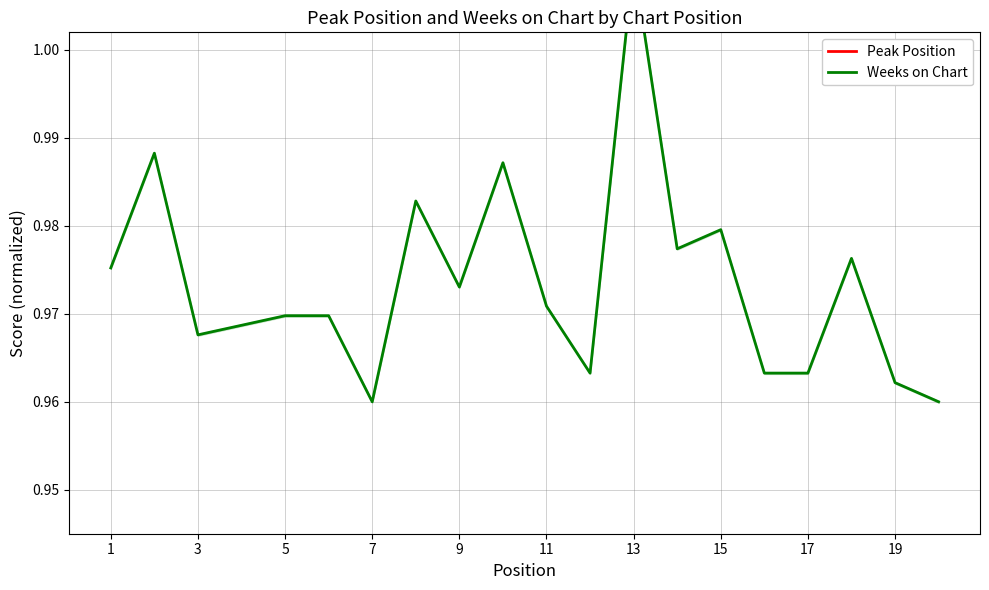

What are all the series names shown in the legend?

Peak Position, Weeks on Chart